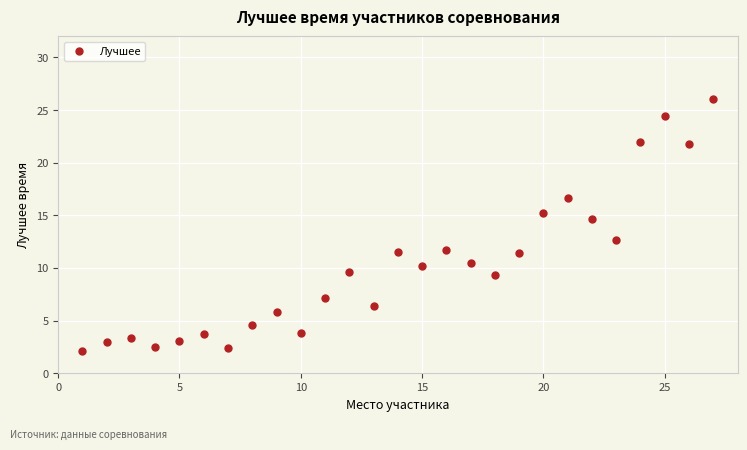

What Y value in the scatter plot is closest to 14?

14.7